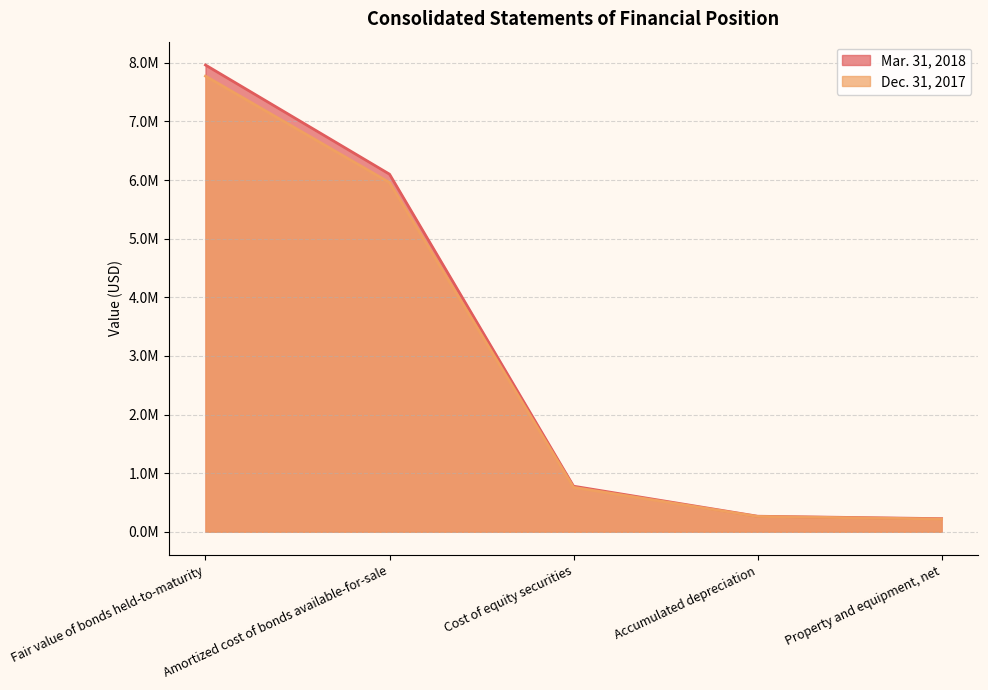

Which has a higher value, Cost of equity securities or Fair value of bonds held-to-maturity?

Fair value of bonds held-to-maturity